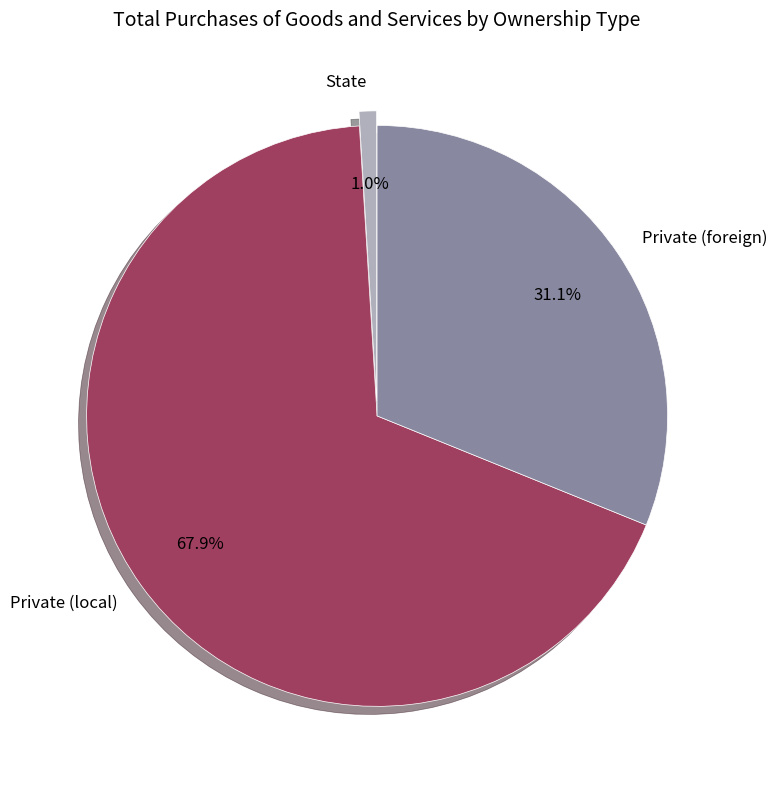

Which has a higher value, Private (local) or Private (foreign)?

Private (local)